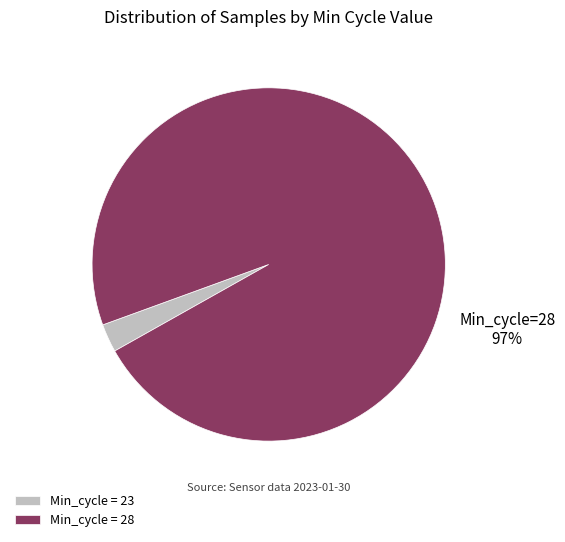

What percentage is the Min_cycle = 28 slice, to the nearest percent?

97%